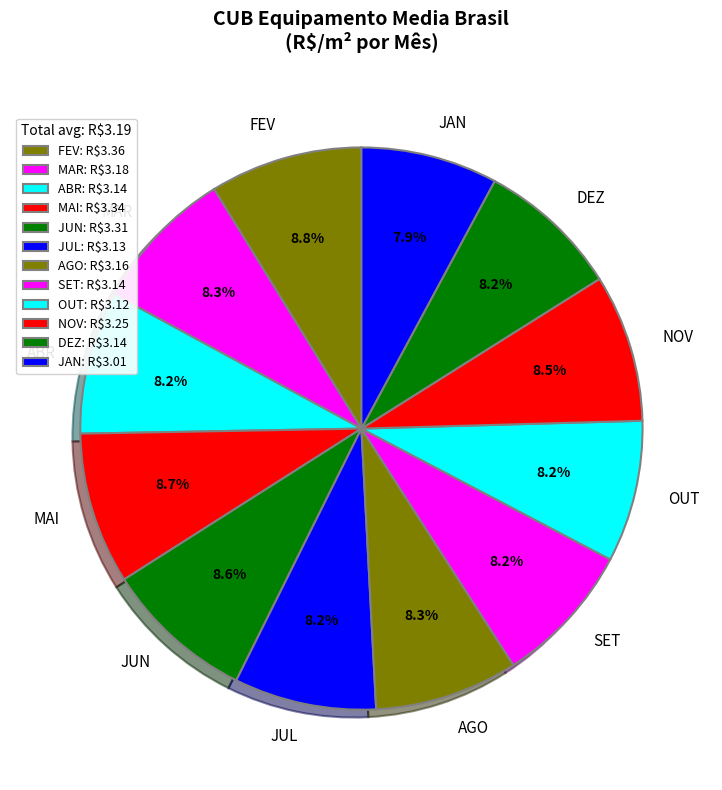

What is the ratio of the value at ABR to the value at AGO?

1.0